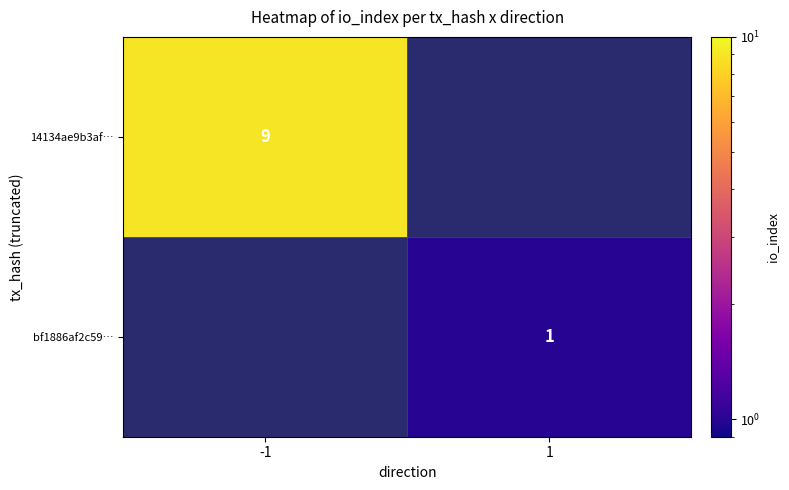

True or false: 14134ae9b3af… has a value of 9 at -1.

True